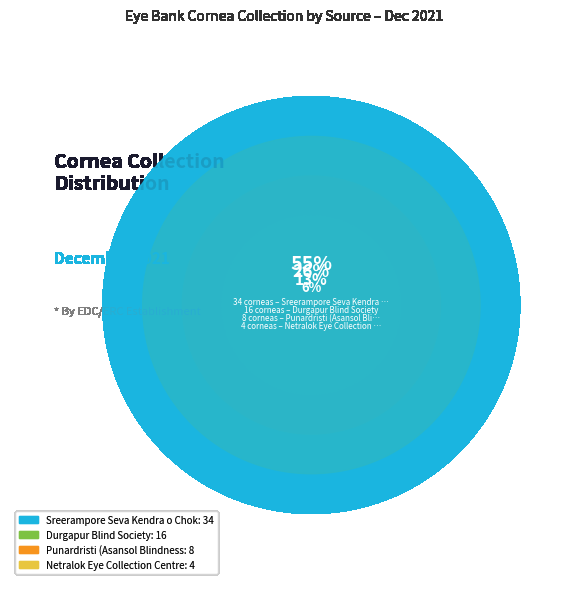

Rank the categories by value from lowest to highest.

Netralok Eye Collection Centre, Punardristi (Asansol Blindness Society), Durgapur Blind Society, Sreerampore Seva Kendra o Chokshu Bank